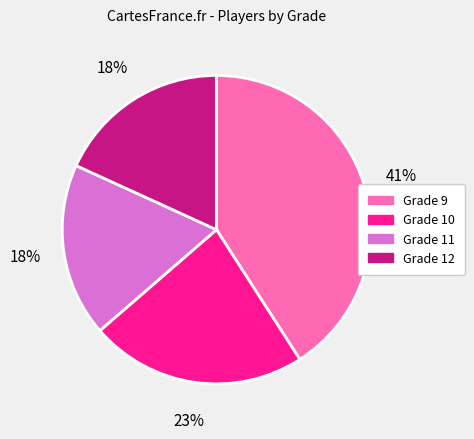

How many segments does this pie chart have?

4